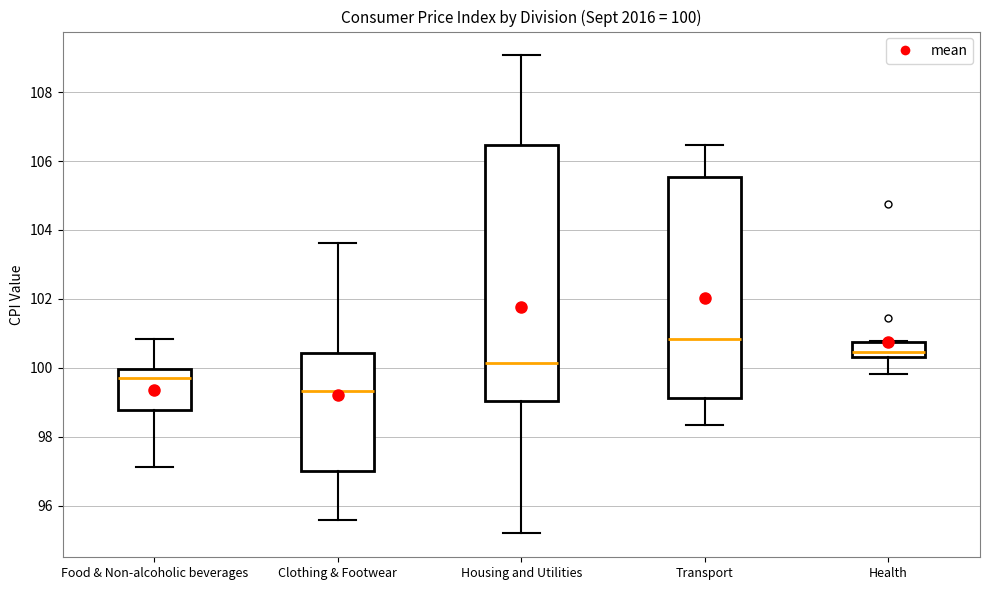

Which box has the highest median line?

Transport